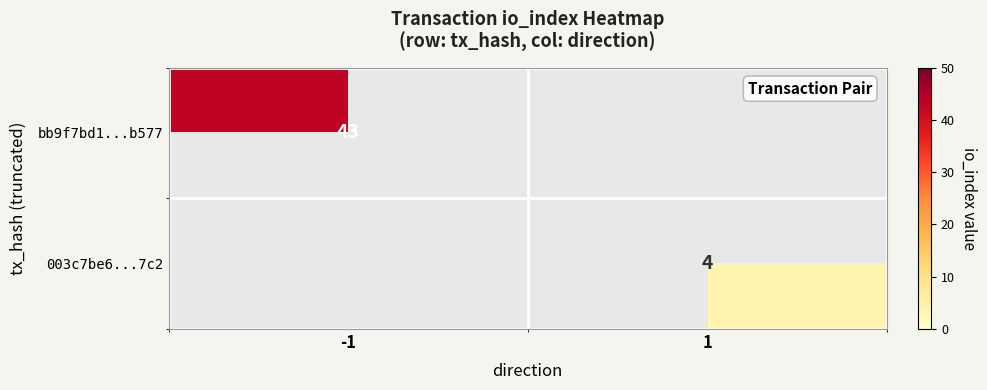

The value of 003c7be6...7c2 at 1 is 4. True or false?

True